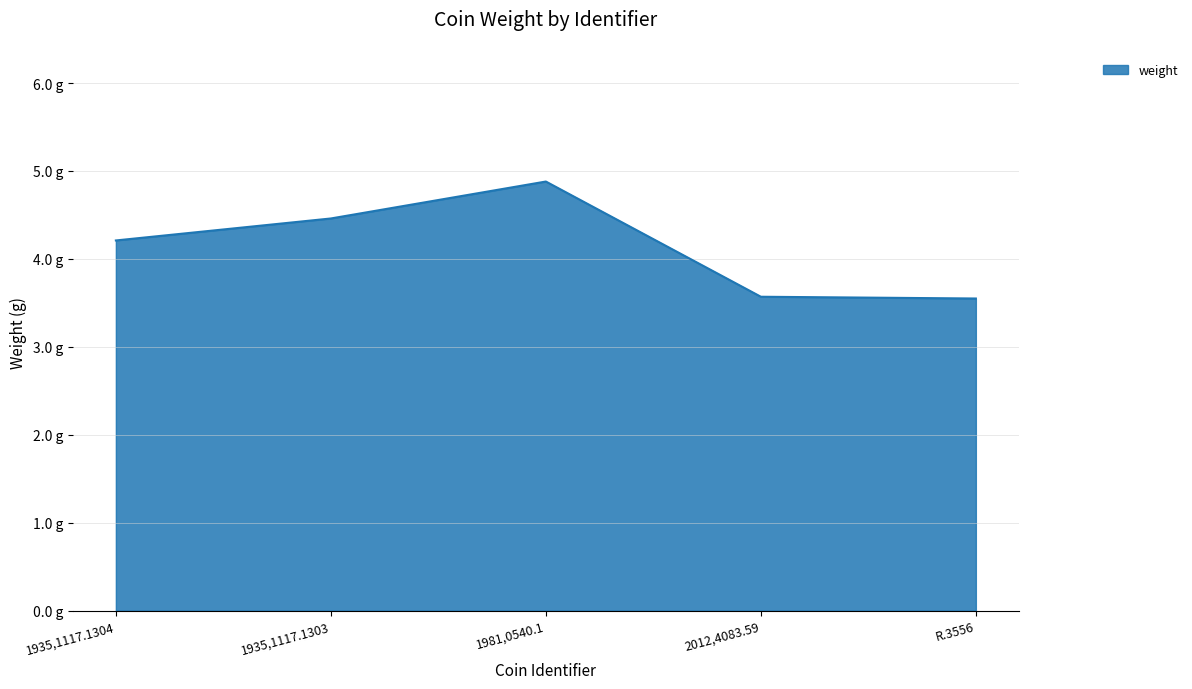

Reading left to right, what are all the values shown in this chart?

4.2	4.5	4.9	3.6	3.5